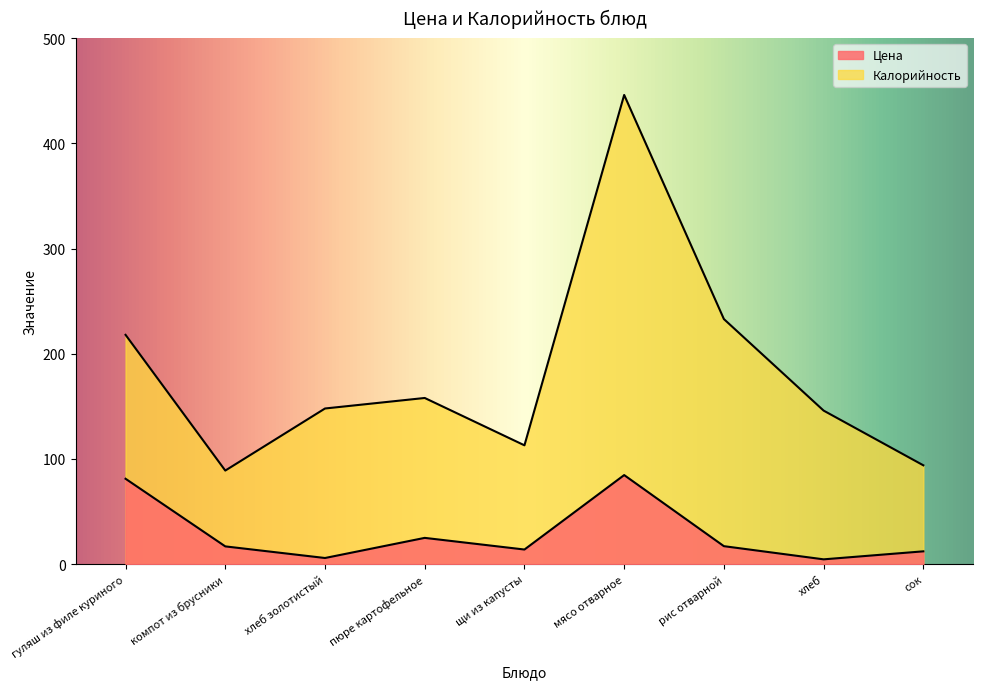

What is the average value of the Цена series?

29.1